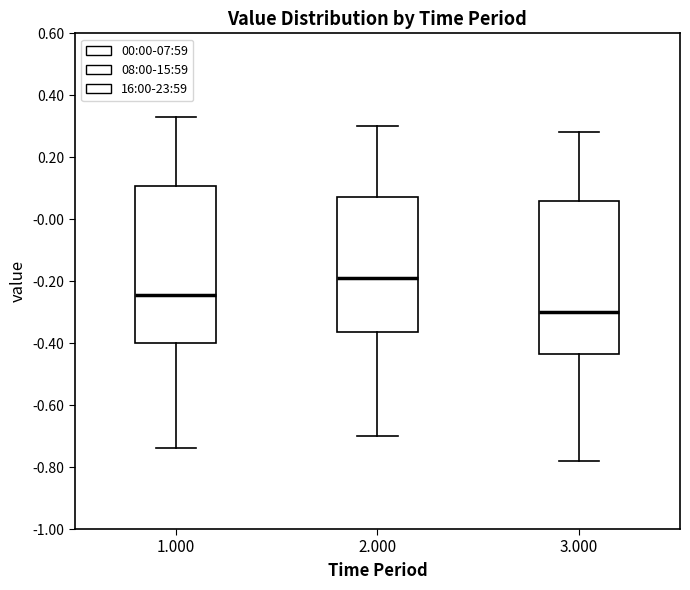

Reading left to right, read every box against the y-axis: the position of its median line, the range the box covers, and the ends of its whiskers. The values are not printed on the chart, so give them approximately, as read against the axis.

1.000: median -0.24, box -0.40 to 0.10, whiskers -0.74 to 0.34
2.000: median -0.18, box -0.36 to 0.08, whiskers -0.70 to 0.30
3.000: median -0.30, box -0.44 to 0.06, whiskers -0.78 to 0.28